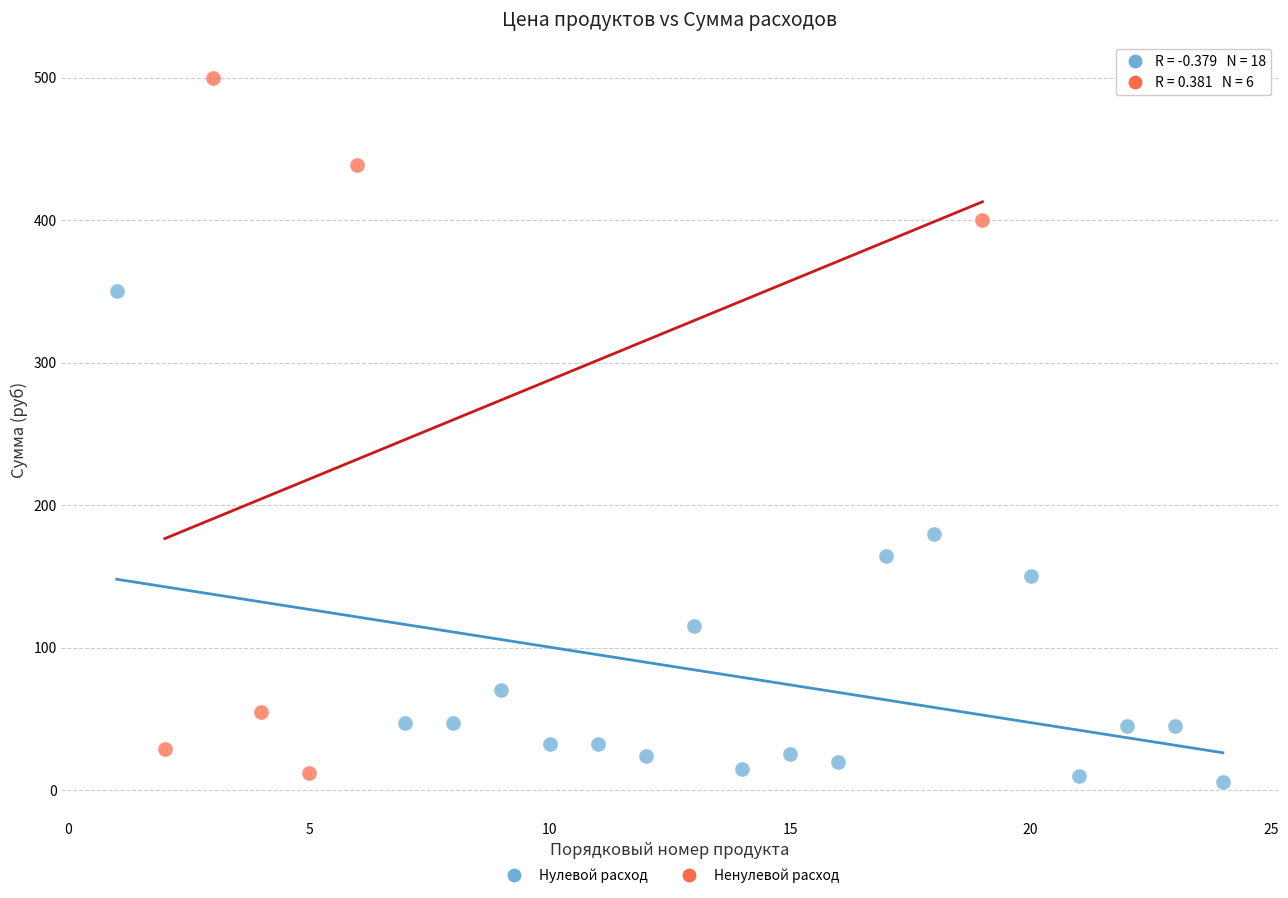

Which series reaches the minimum Y coordinate?

Нулевой расход